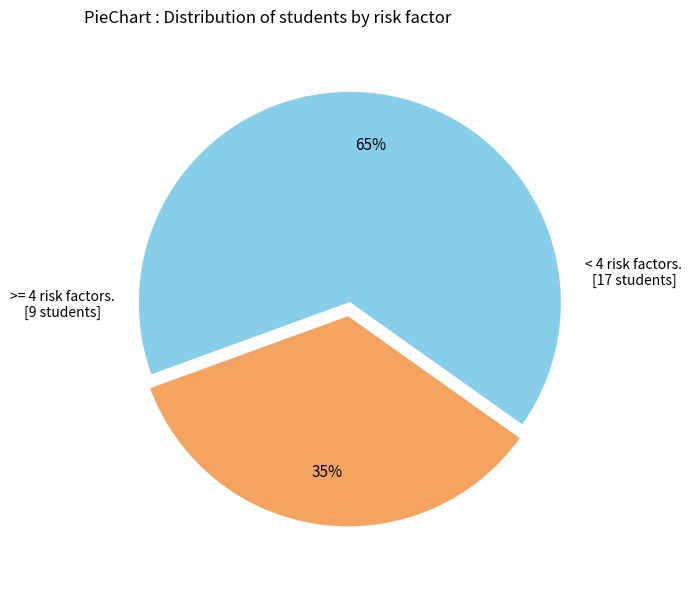

Count the number of slices in the pie.

2